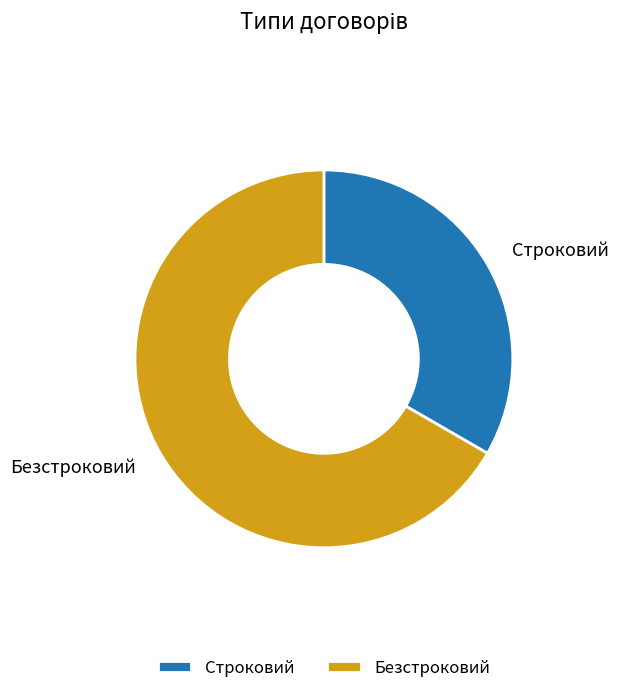

Which category accounts for the majority?

Безстроковий